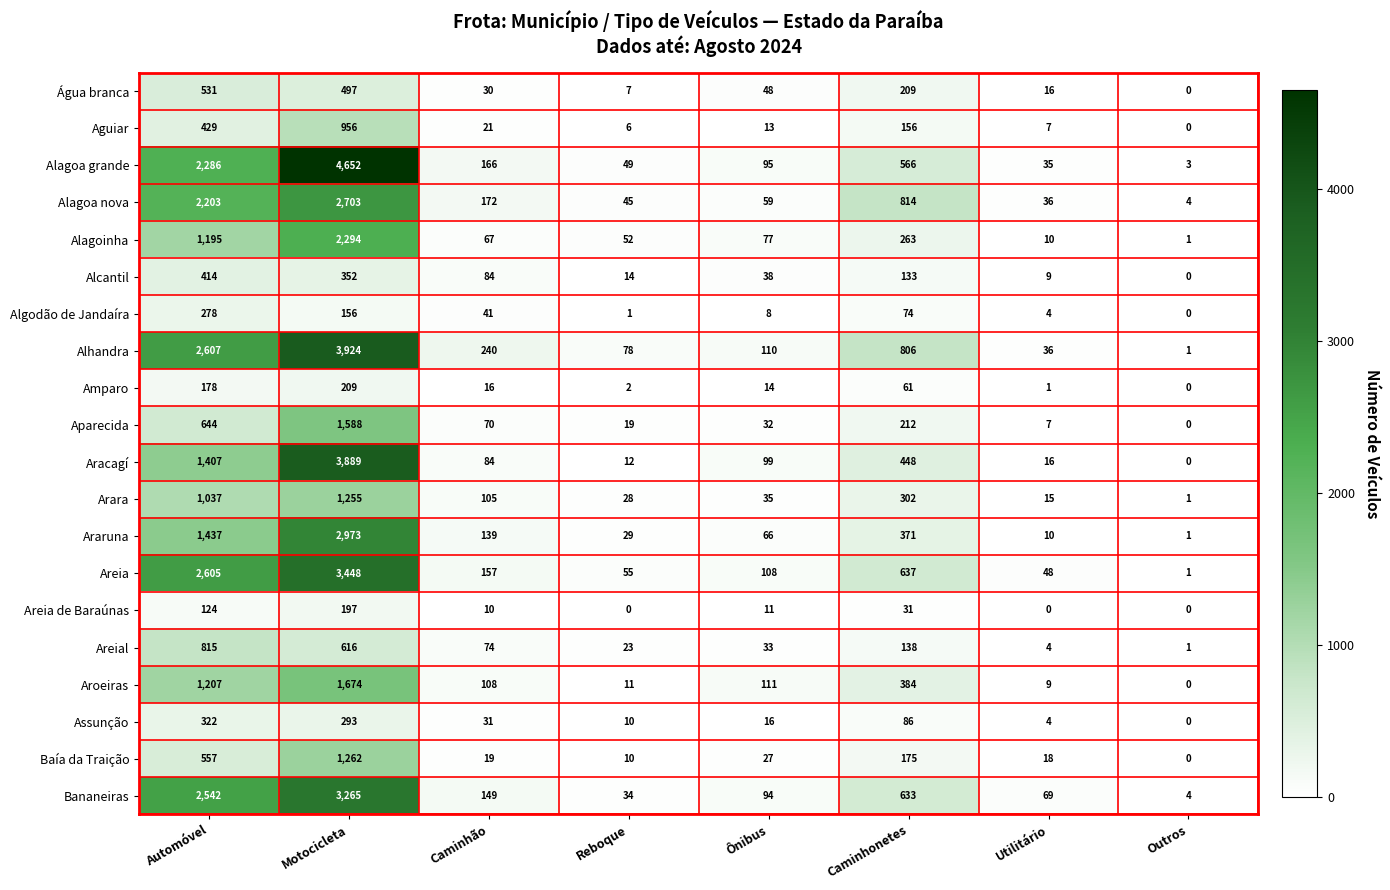

List the series in order of their peak value, lowest first.

Areia de Baraúnas, Amparo, Algodão de Jandaíra, Assunção, Alcantil, Água branca, Areial, Aguiar, Arara, Baía da Traição, Aparecida, Aroeiras, Alagoinha, Alagoa nova, Araruna, Bananeiras, Areia, Aracagí, Alhandra, Alagoa grande